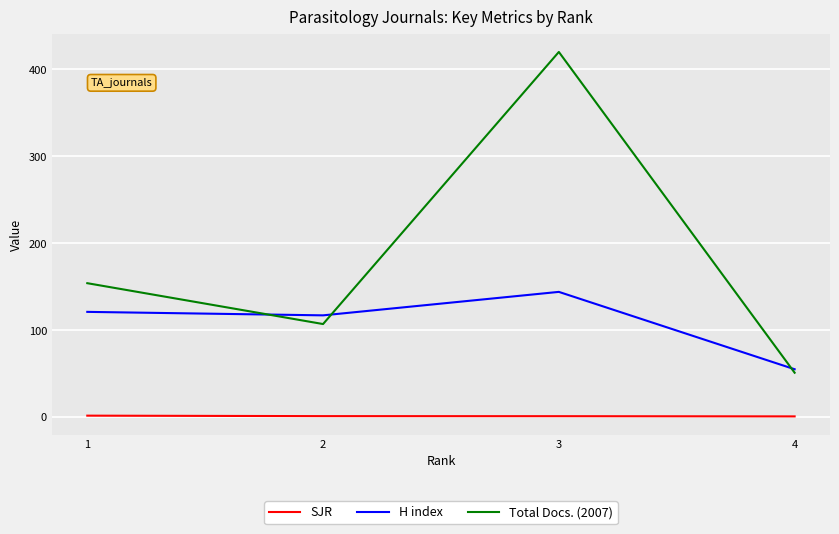

True or false: SJR and H index intersect in this chart.

False